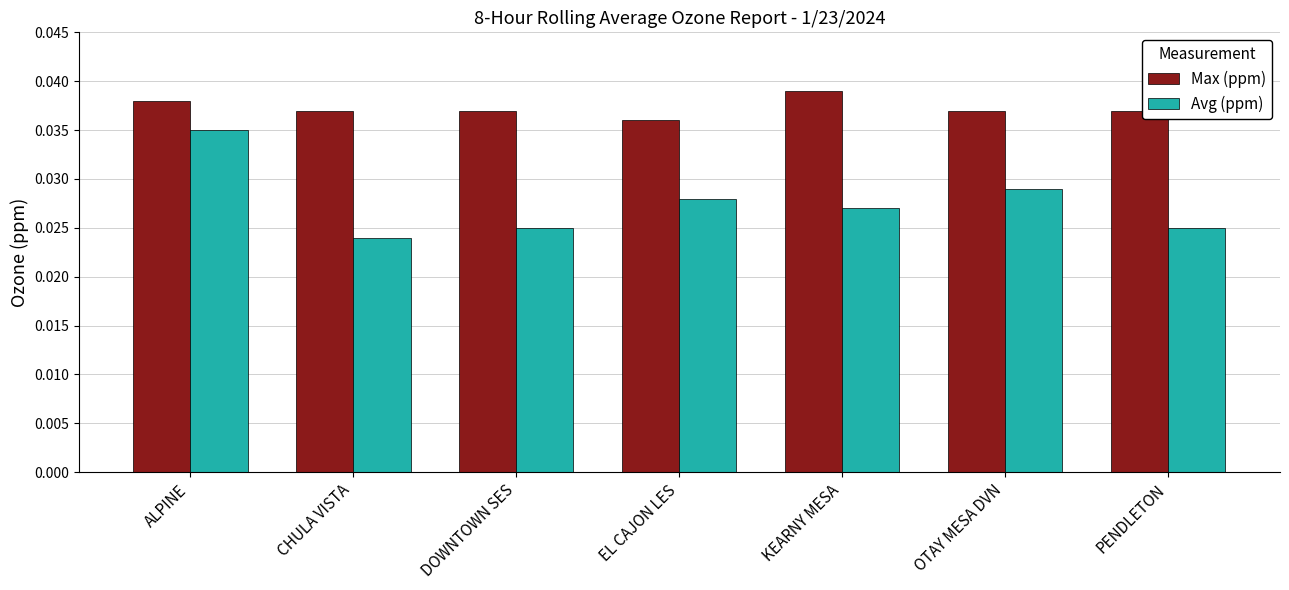

At OTAY MESA DVN, list the series in order from smallest to largest.

Avg (ppm), Max (ppm)